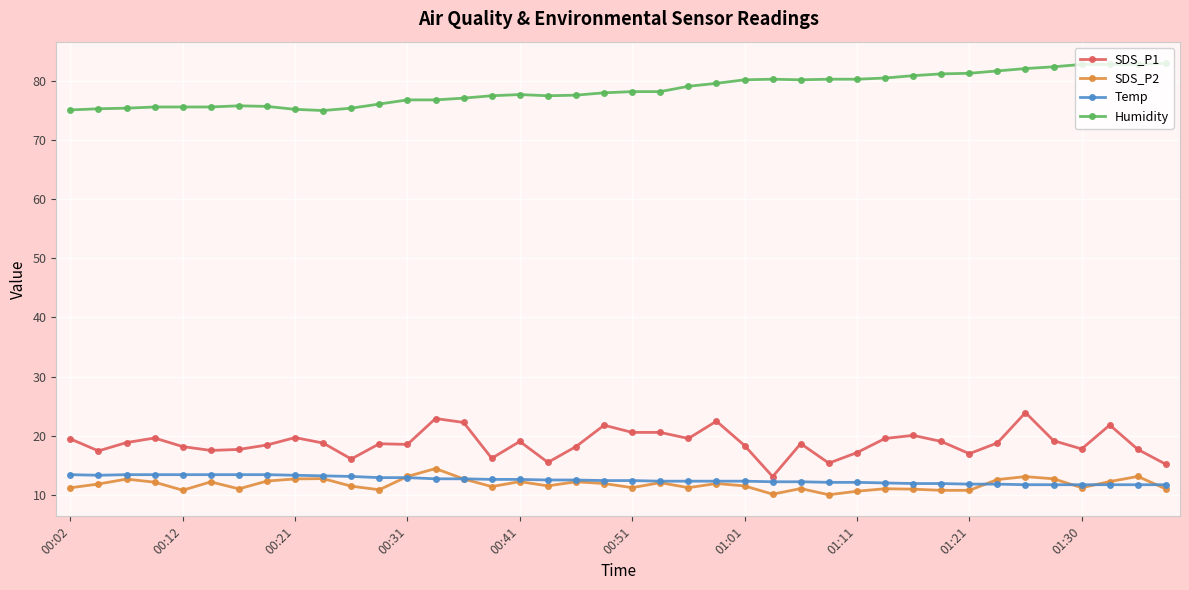

What is the value of the Temp point at the 20th from the left?

12.4